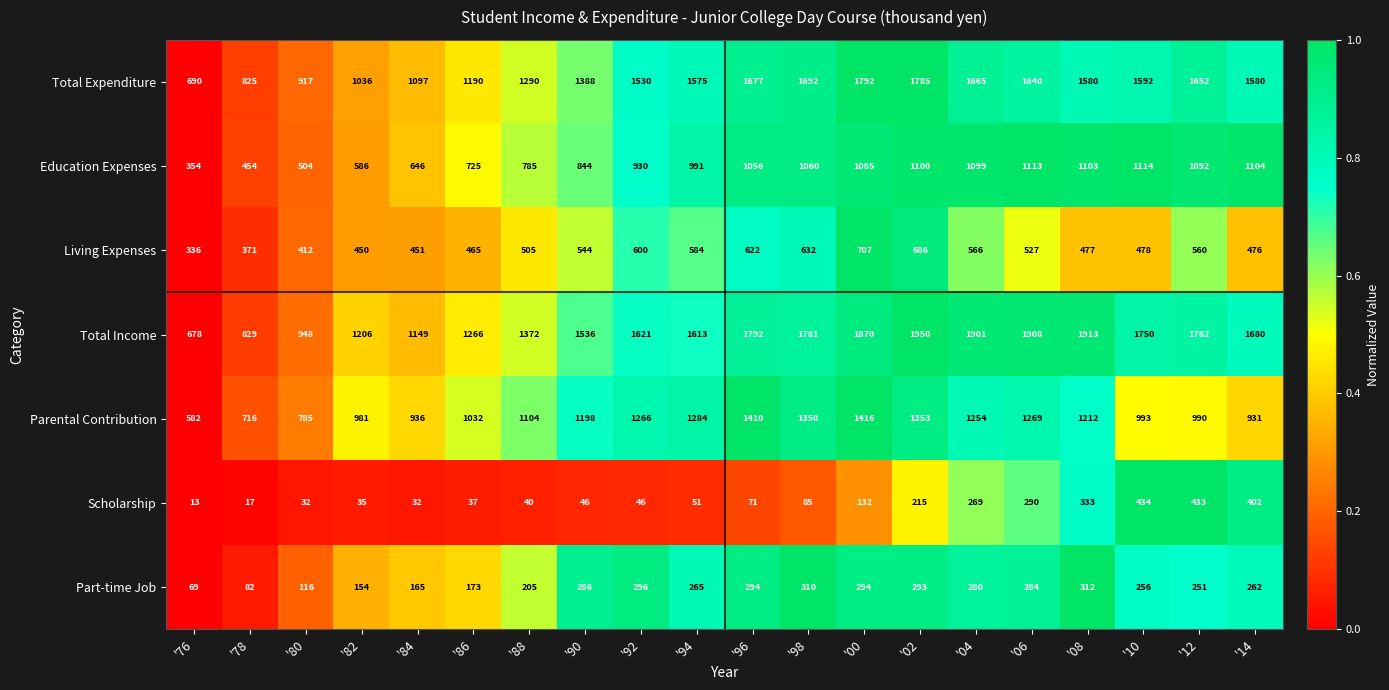

What is the sum of all Total Income values?

30525